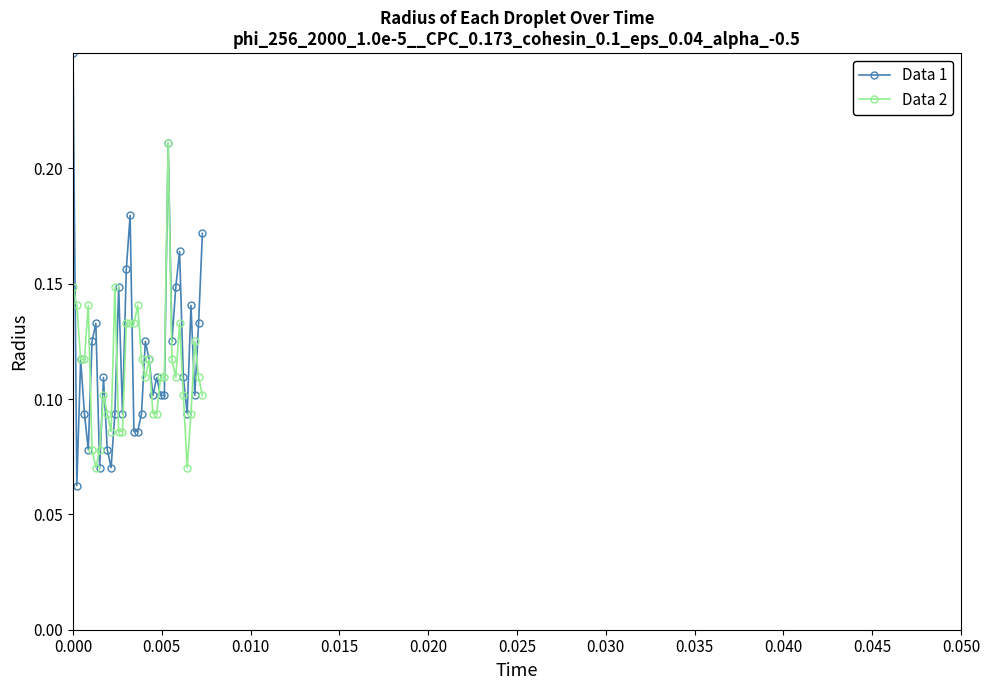

How many interior local peaks does the Data 1 series have?

10